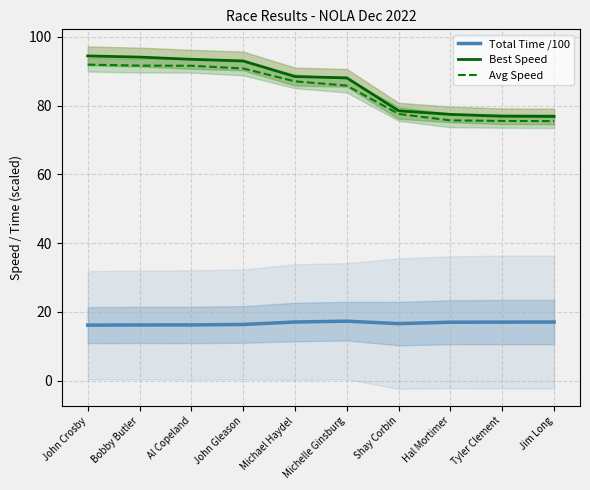

What is the sum of all Total Time /100 values?

167.0